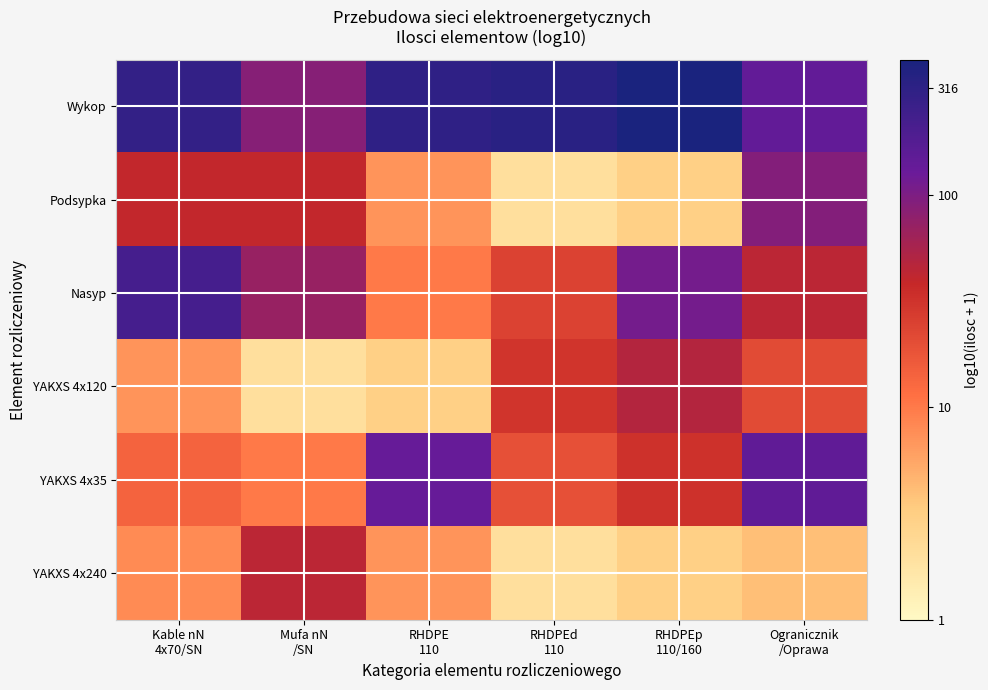

What is the minimum value shown in the chart?

0.3